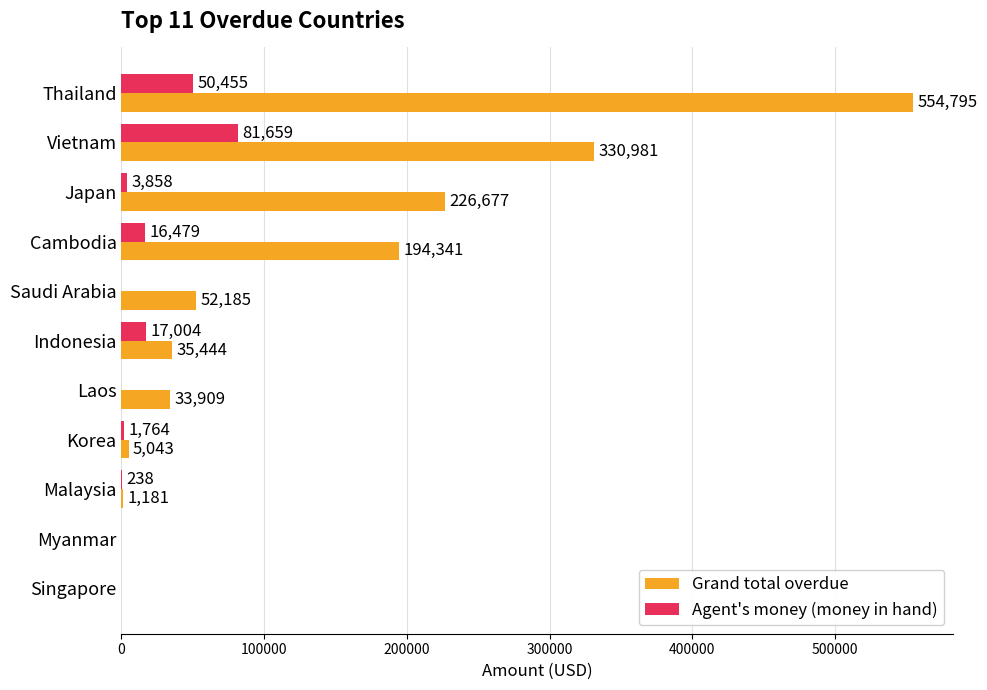

Where is Grand total overdue nearest to the value 277397?

Japan